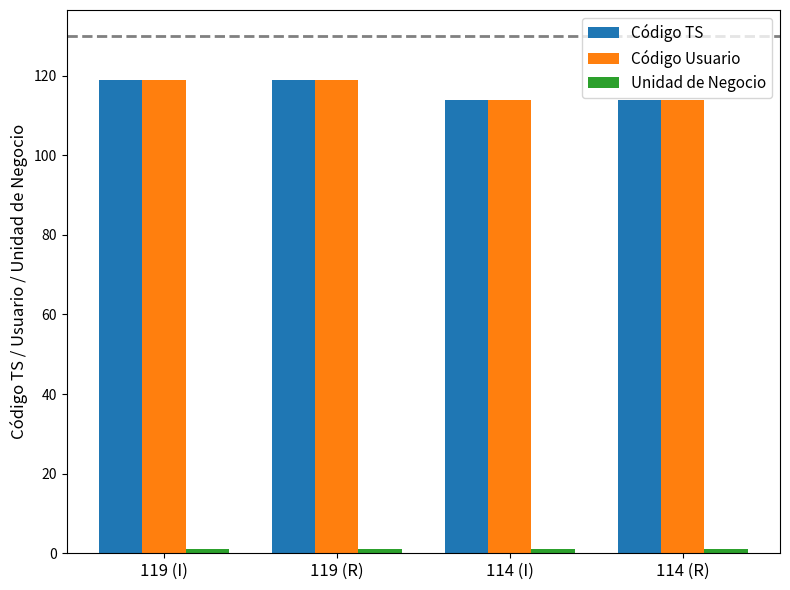

Does the chart contain stacked bars?

No